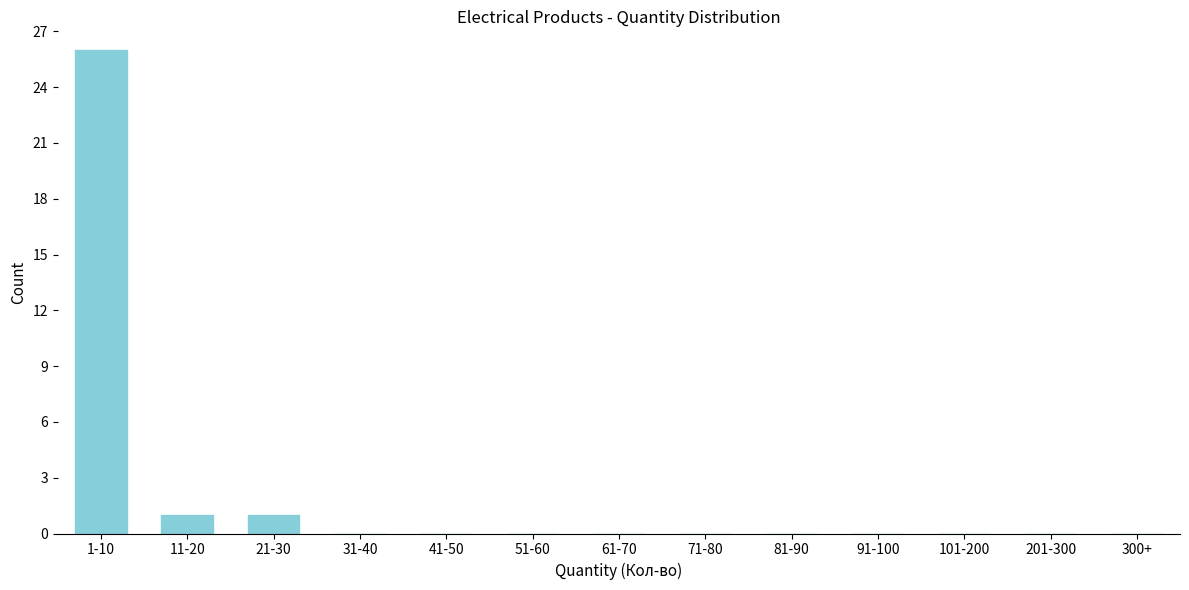

Reading left to right, what are all the values shown in this chart?

1-10=26	11-20=1	21-30=1	31-40=0	41-50=0	51-60=0	61-70=0	71-80=0	81-90=0	91-100=0	101-200=0	201-300=0	300+=0